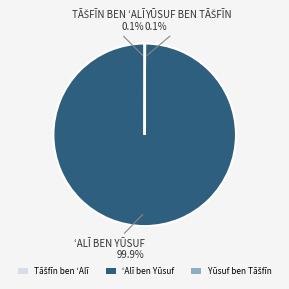

Is there any slice that represents more than half of the pie?

Yes